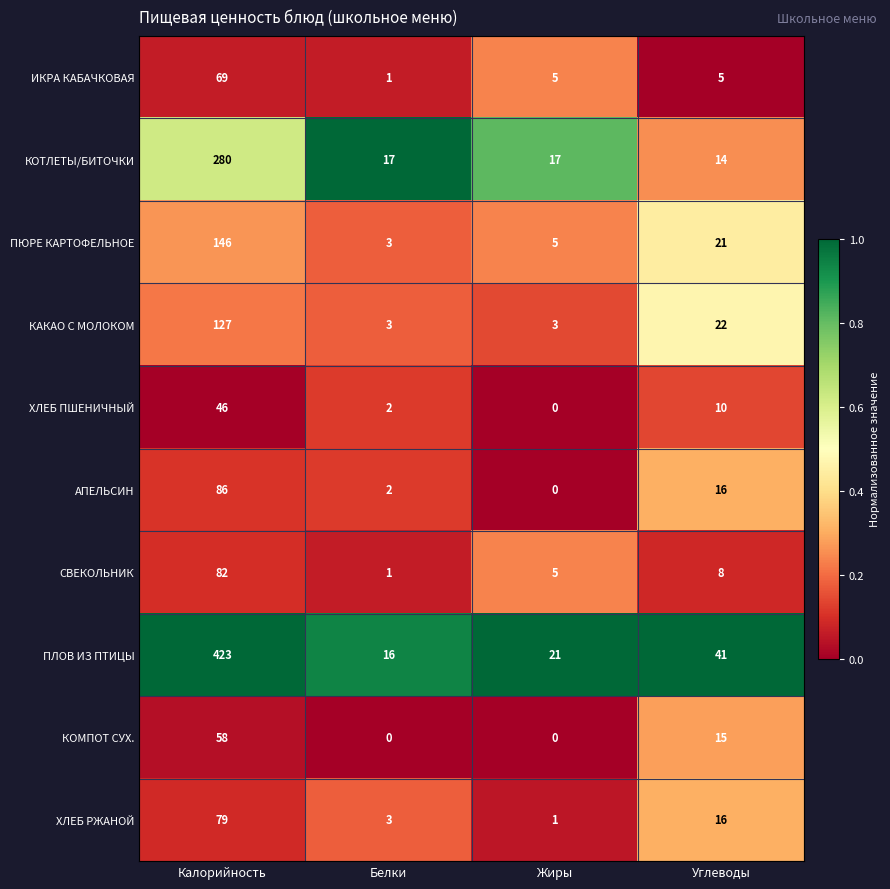

Which series has the largest range (max minus min)?

ПЛОВ ИЗ ПТИЦЫ